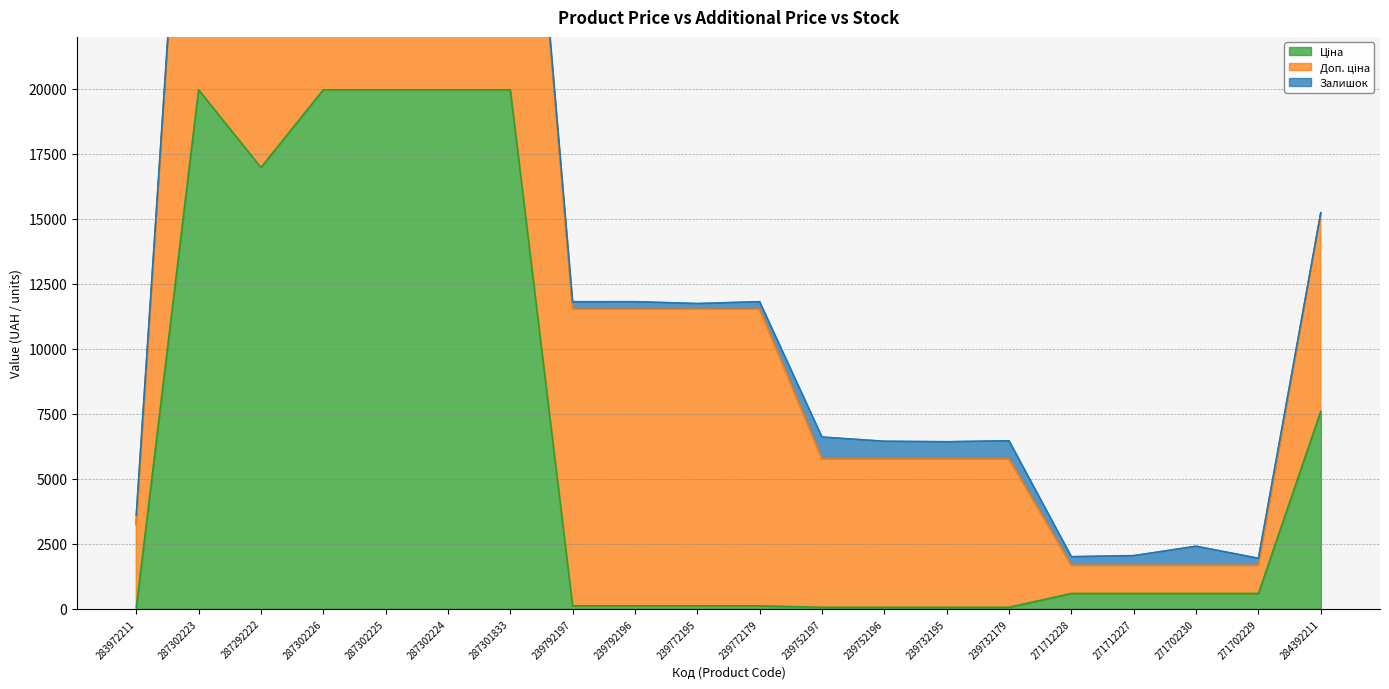

True or false: Доп. ціна has more than 2 points higher than both neighbors.

False